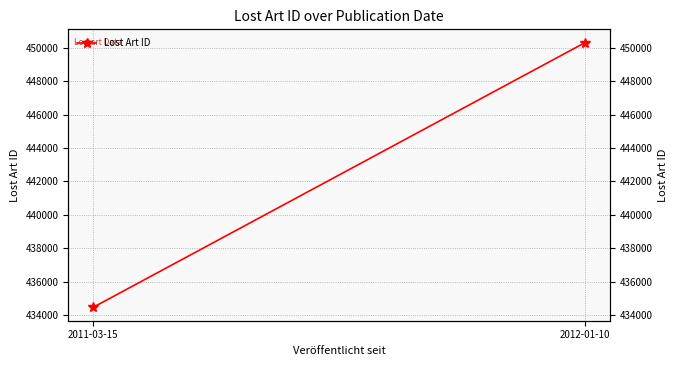

Rank the categories by value from highest to lowest.

2012-01-10, 2011-03-15